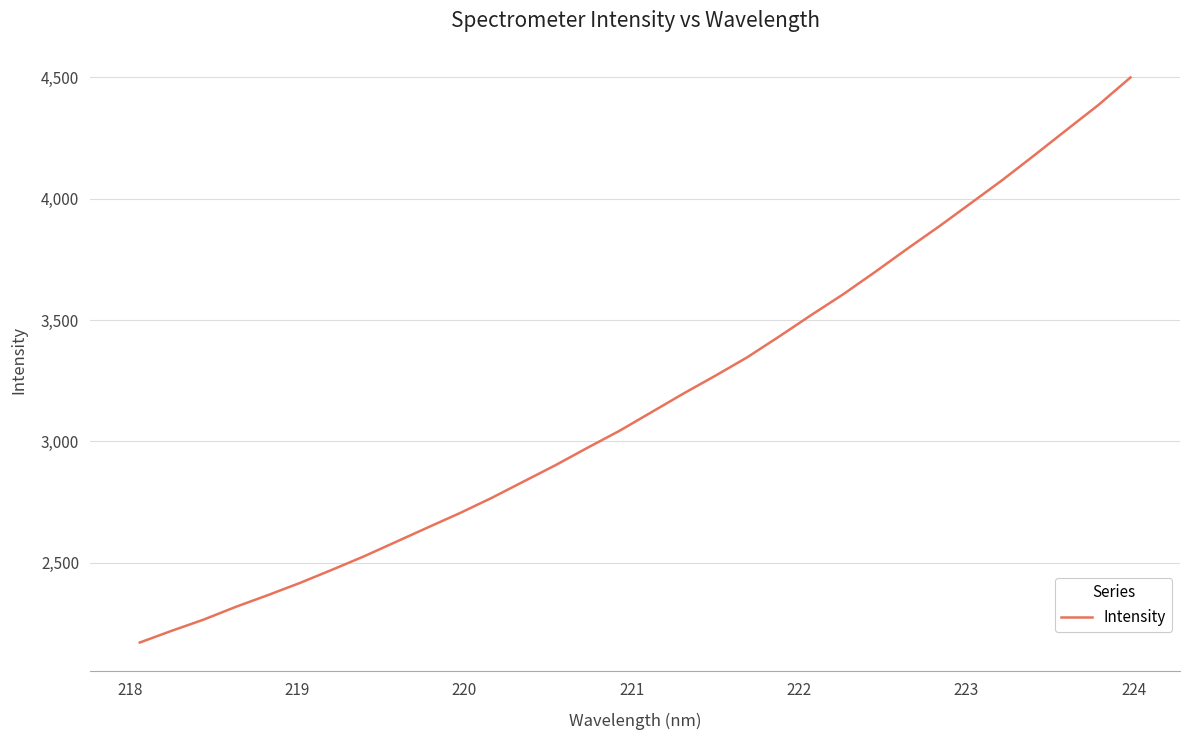

What is the minimum value shown in the chart?

2171.5